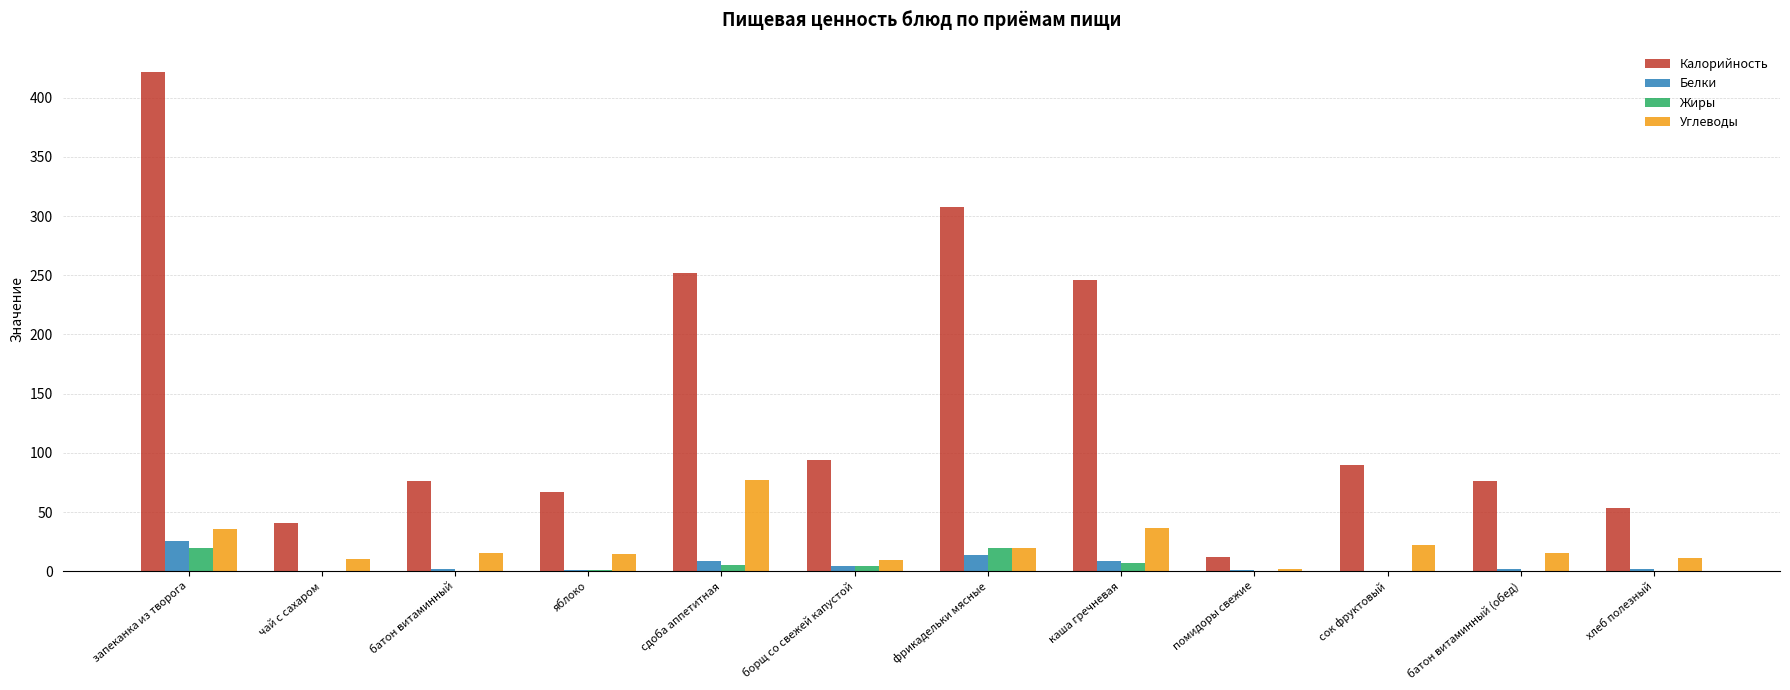

True or false: Углеводы has a value of 15.4 at батон витаминный (обед).

True